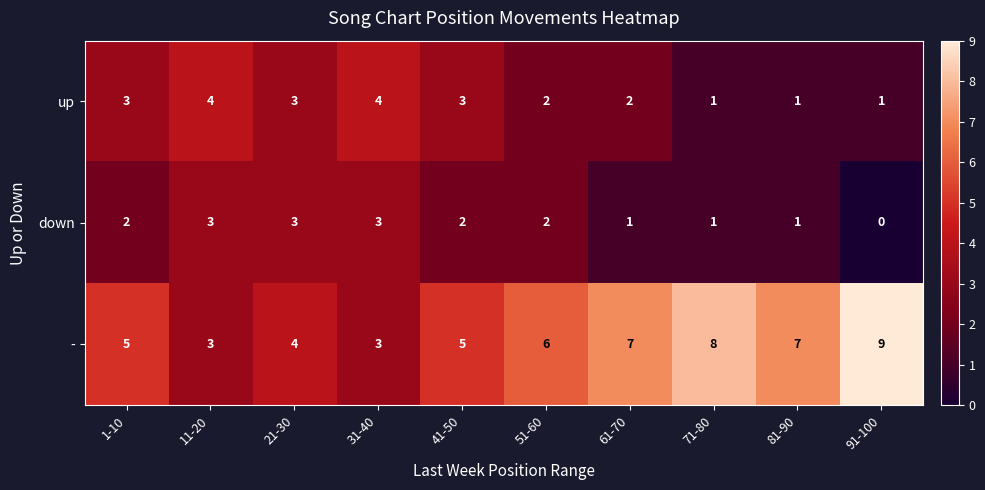

Which series has the largest total across all categories?

-